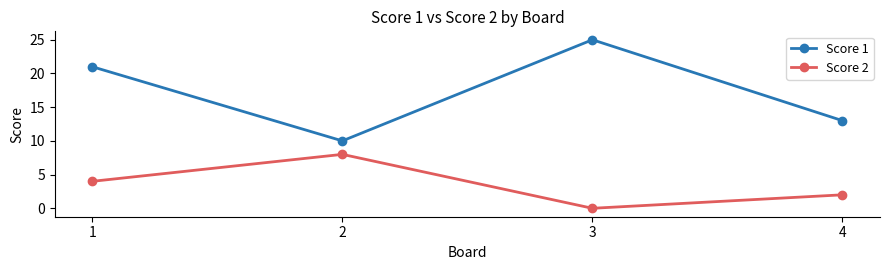

True or false: Score 2 has a value of 4 at 3.

False